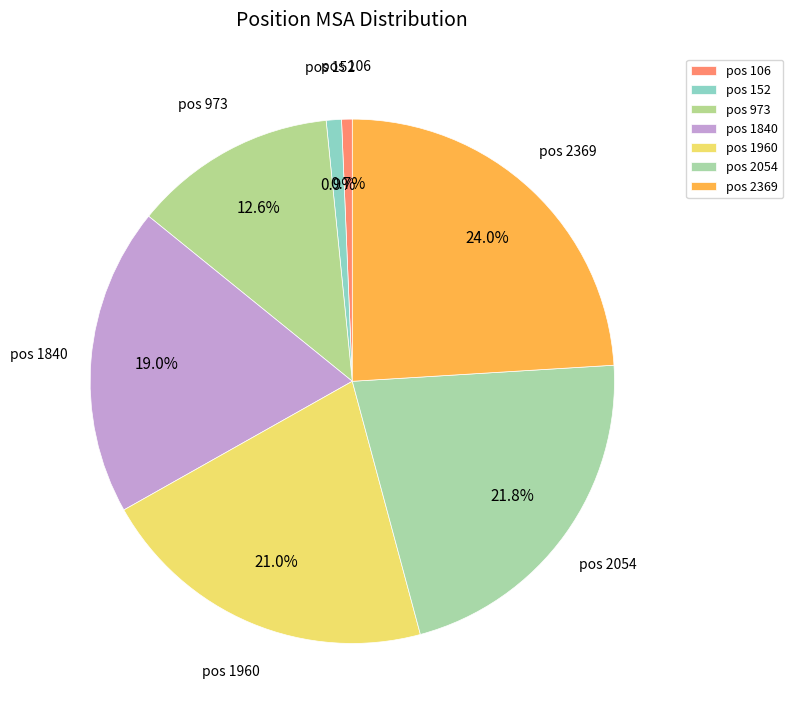

Count the number of slices in the pie.

7